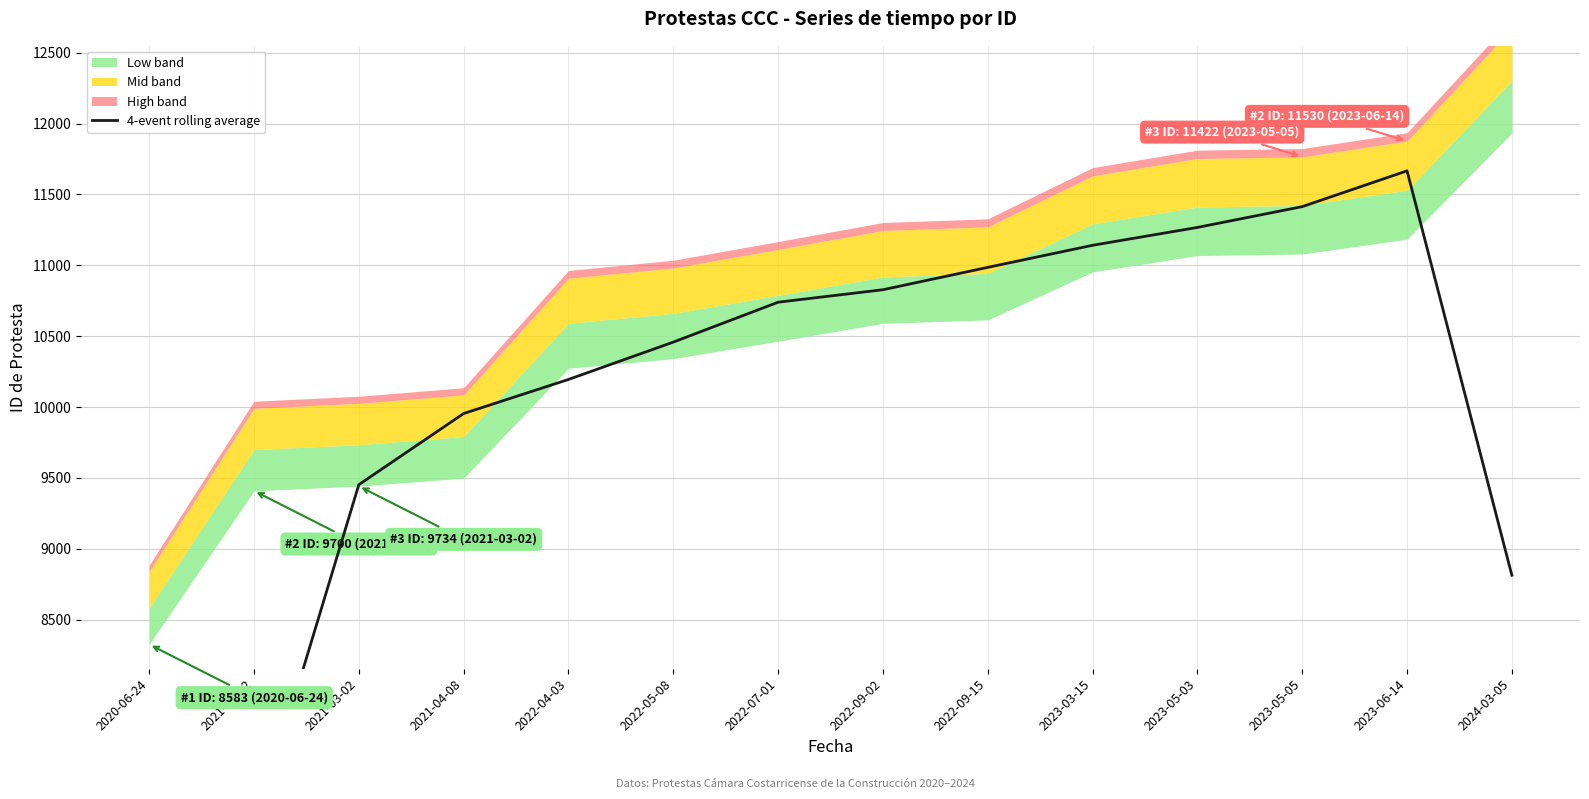

Rank the categories by value from highest to lowest.

2023-06-14, 2023-05-05, 2023-05-03, 2023-03-15, 2022-09-15, 2022-09-02, 2022-07-01, 2022-05-08, 2022-04-03, 2021-04-08, 2021-03-02, 2024-03-05, 2021-02-12, 2020-06-24